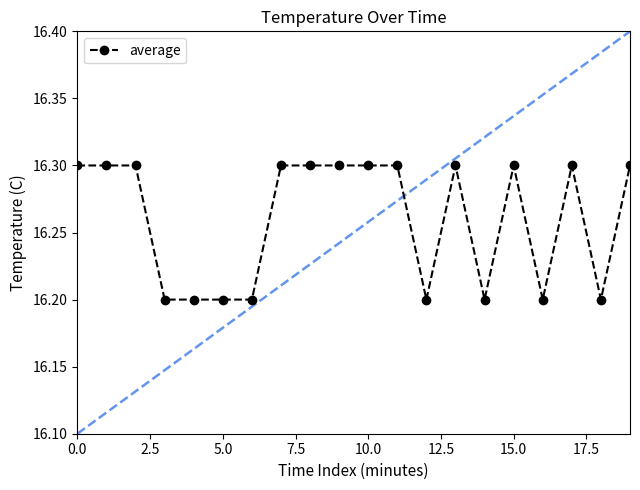

The value of average at 15.0 is 16.3. True or false?

True